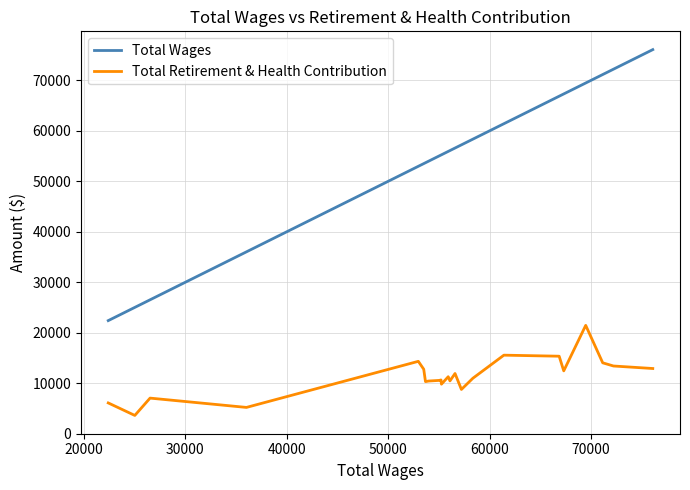

Is this an area chart (filled region under the line)?

No